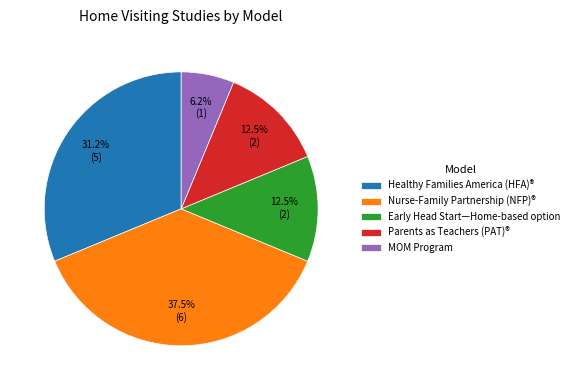

Between MOM Program and Early Head Start—Home-based option, which is larger?

Early Head Start—Home-based option